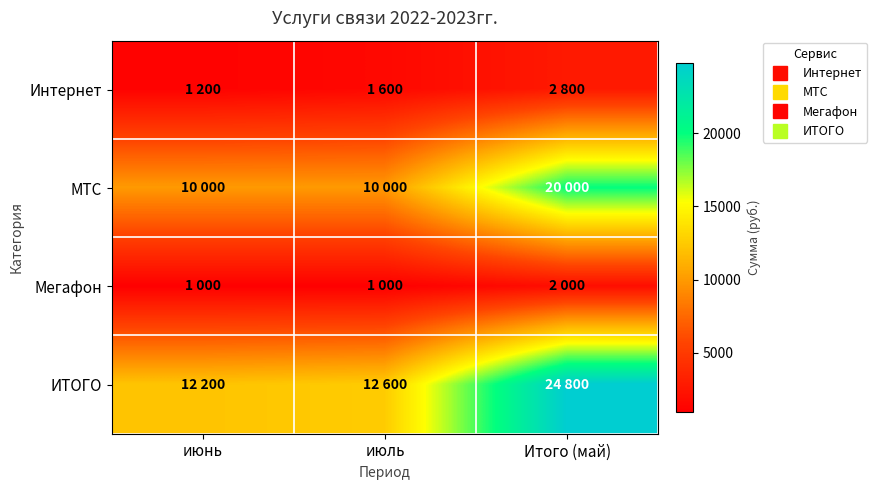

What is the total value across all series at июль?

25200